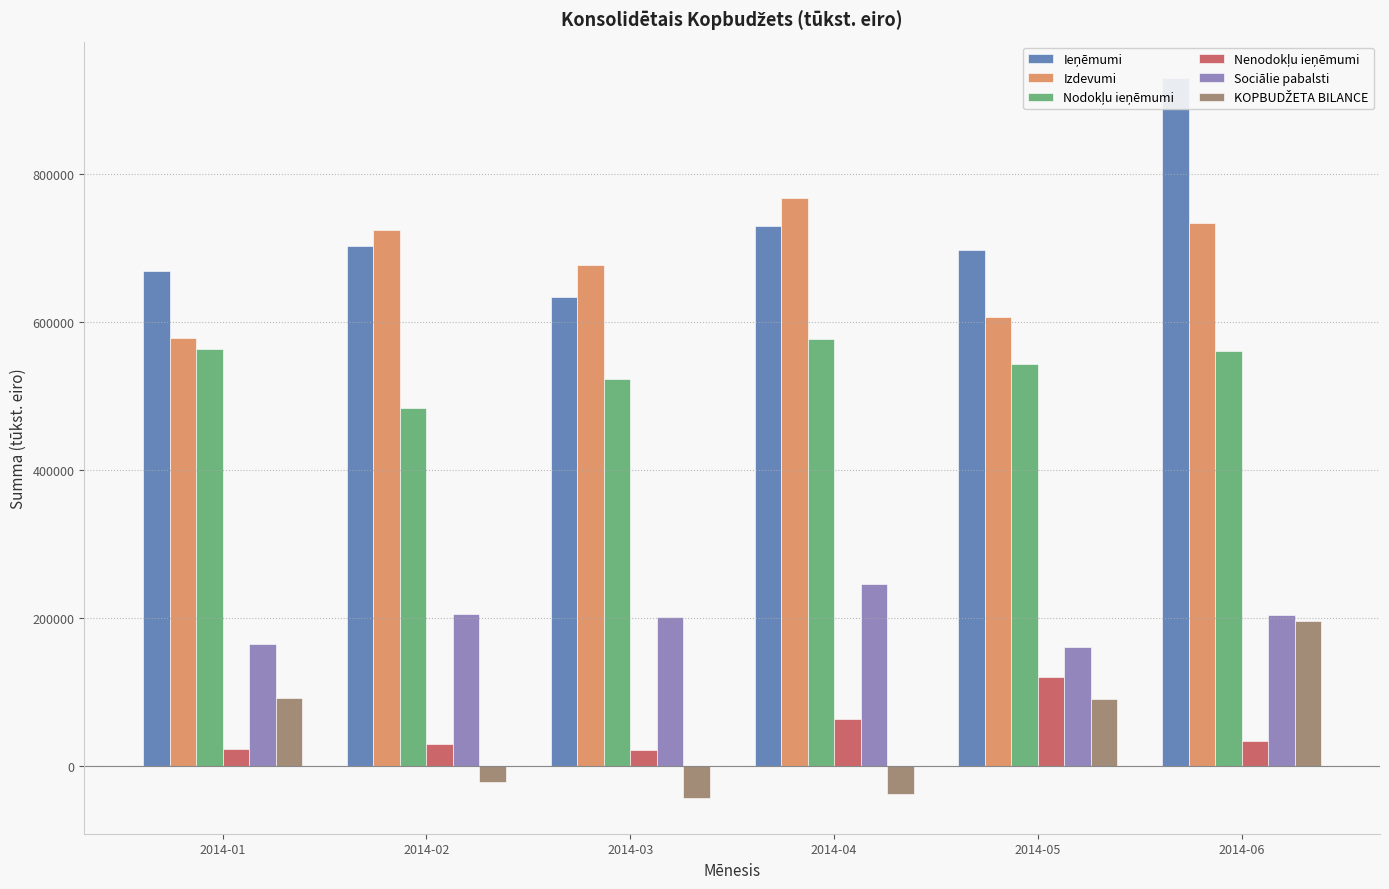

What is the approximate value of Izdevumi at 2014-05?

607068.4